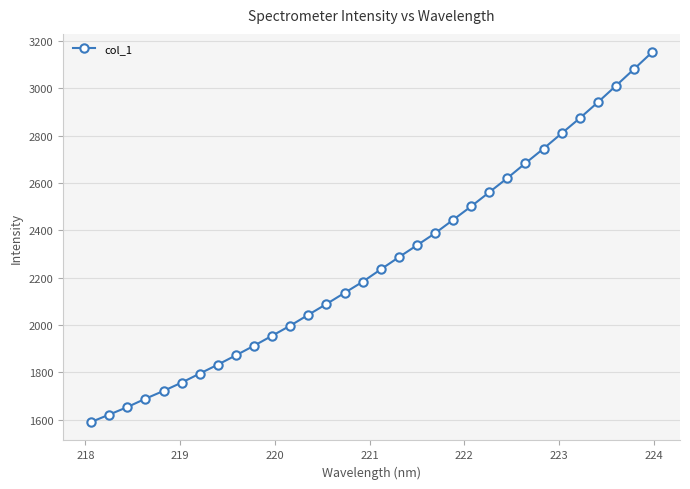

True or false: there are more than 2 points higher than both neighbors.

False